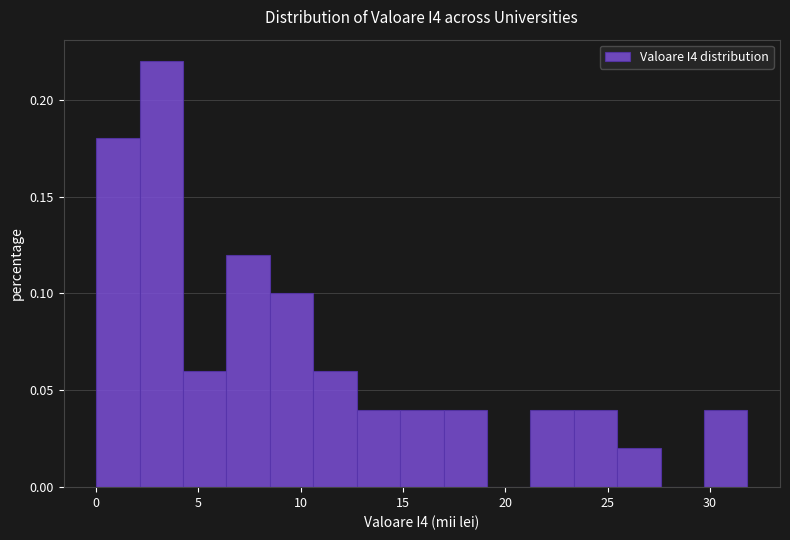

Reading left to right, transcribe this chart: for each bar, give the range it covers on the x-axis and its height. Neither the bar edges nor the heights are printed on the chart, so give them approximately, as read against the axes.

0.0 to 2.0: 0.18
2.0 to 4.0: 0.22
4.0 to 6.5: 0.06
6.5 to 8.5: 0.12
8.5 to 10.5: 0.10
10.5 to 12.5: 0.06
12.5 to 15.0: 0.04
15.0 to 17.0: 0.04
17.0 to 19.0: 0.04
19.0 to 21.0: 0
21.0 to 23.5: 0.04
23.5 to 25.5: 0.04
25.5 to 27.5: 0.02
27.5 to 29.5: 0
29.5 to 32.0: 0.04